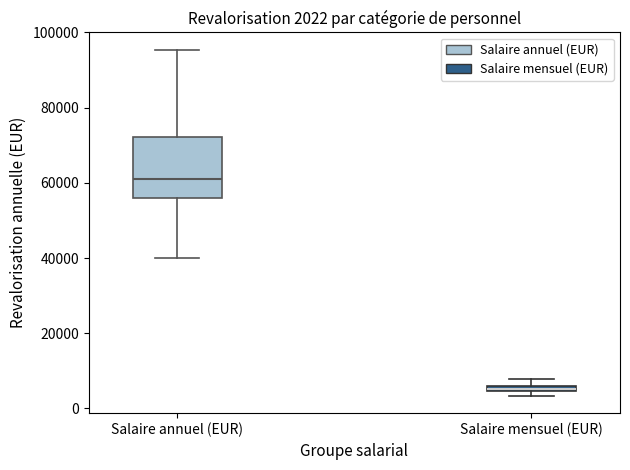

Which box's median line is the highest?

Salaire annuel (EUR)